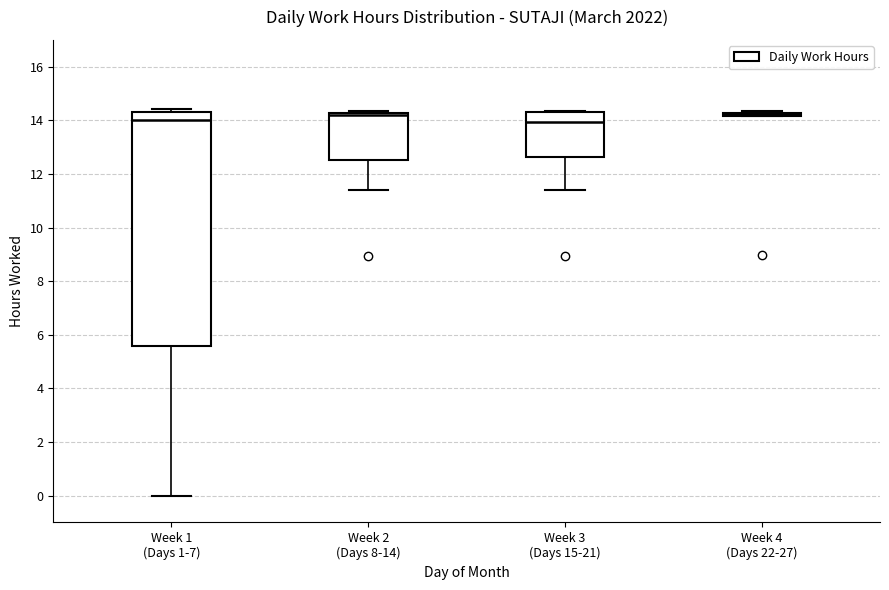

Reading left to right, read every box against the y-axis: the position of its median line, the range the box covers, and the ends of its whiskers. The values are not printed on the chart, so give them approximately, as read against the axis.

Week 1 (Days 1-7): median 14.0, box 5.6 to 14.4, whiskers 0.0 to 14.4 (just above the box's upper edge)
Week 2 (Days 8-14): median 14.2 (just below the box's upper edge), box 12.6 to 14.2, whiskers 11.4 to 14.4
Week 3 (Days 15-21): median 14.0, box 12.6 to 14.4, whiskers 11.4 to 14.4
Week 4 (Days 22-27): box collapsed to a line at 14.2, whiskers 14.2 to 14.4